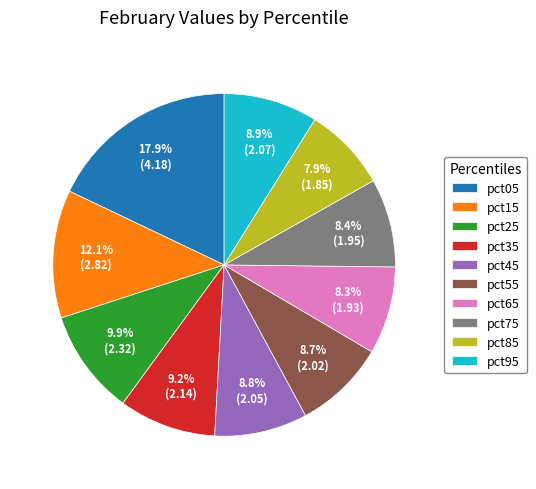

To the nearest percent, what is the difference between the largest and smallest slice percentages?

10%